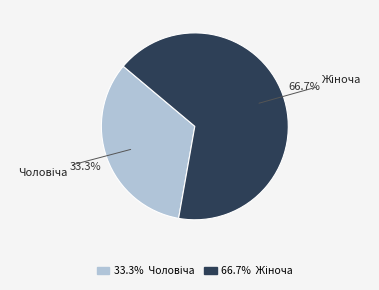

How many slices are in this pie chart?

2